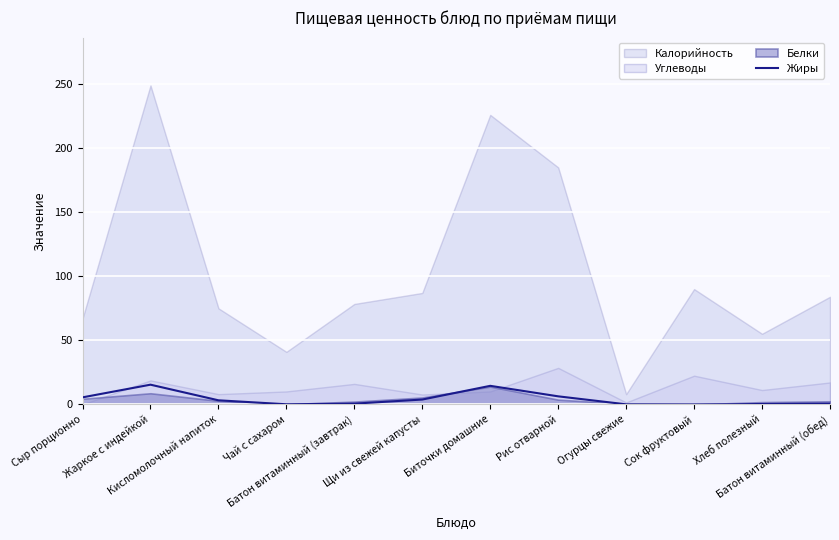

At which category does the data reach its first local peak?

Жаркое с индейкой